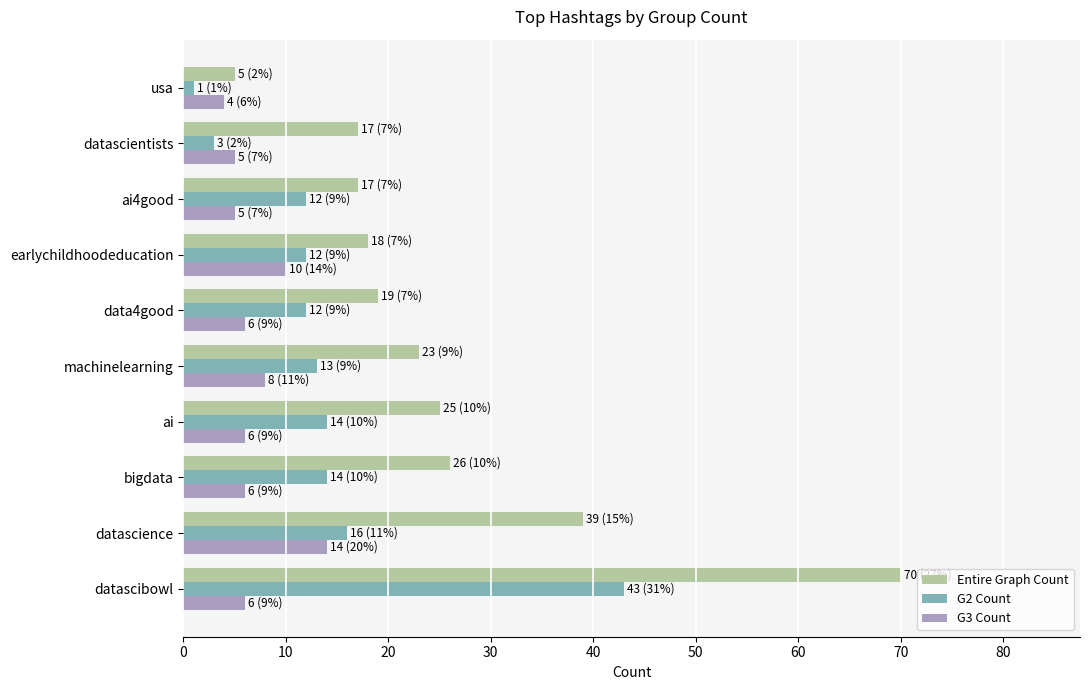

The G2 Count series shows 12 at earlychildhoodeducation. True or false?

True